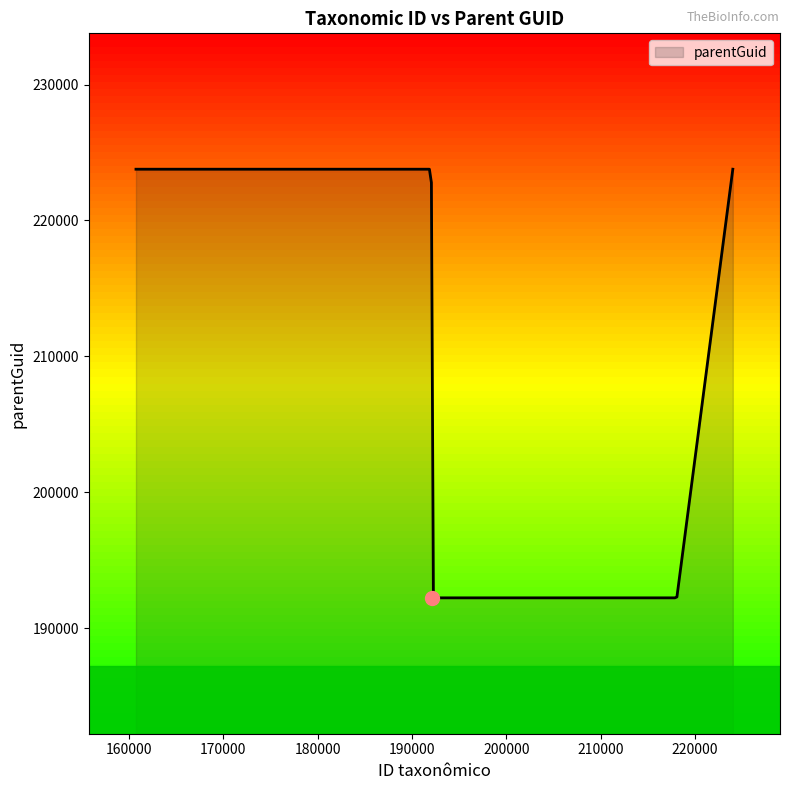

What is the difference between the maximum and minimum values?

31546.0